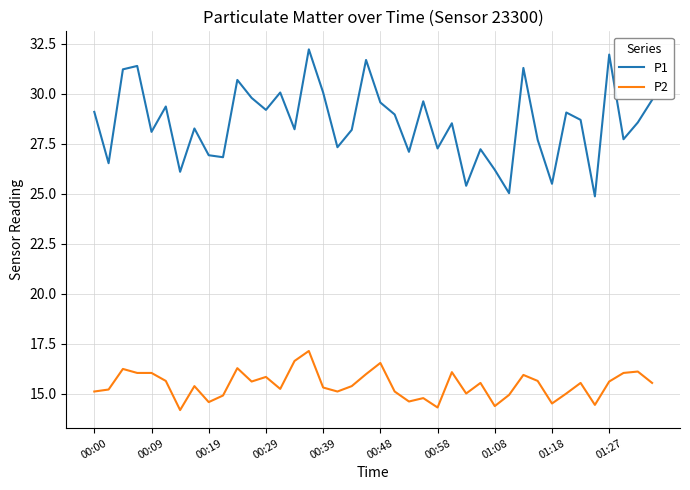

True or false: P1 and P2 cross at least once.

False